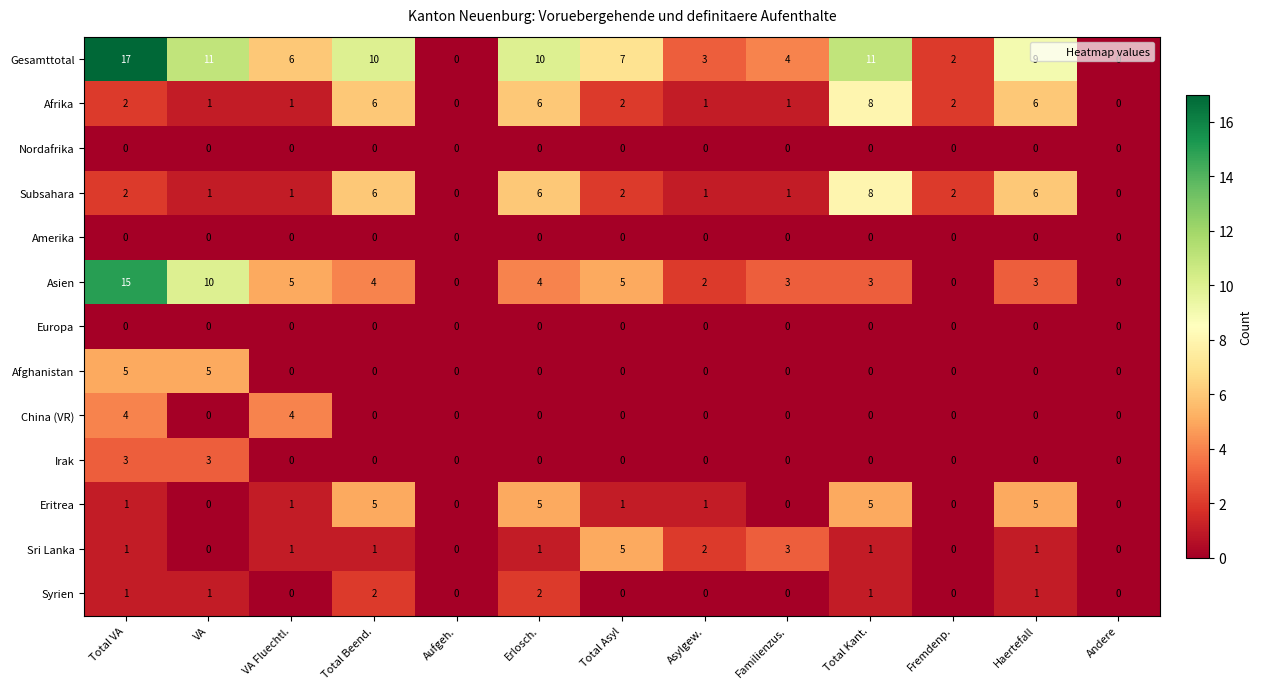

Count the Afghanistan values in the range 0 to 1.

11